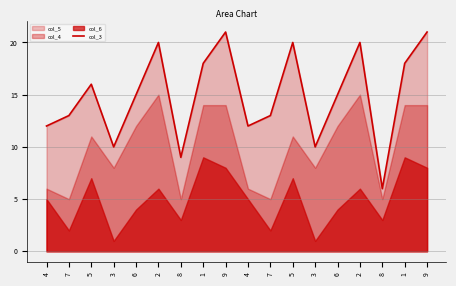

The value at 1 is 18. True or false?

True